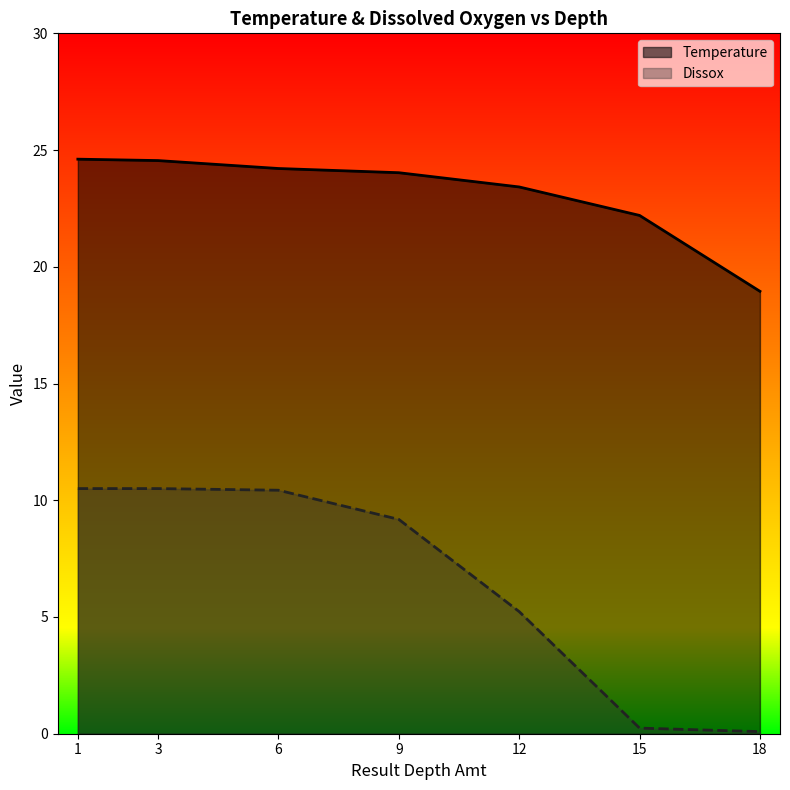

What is the average value of the Temperature series?

23.1